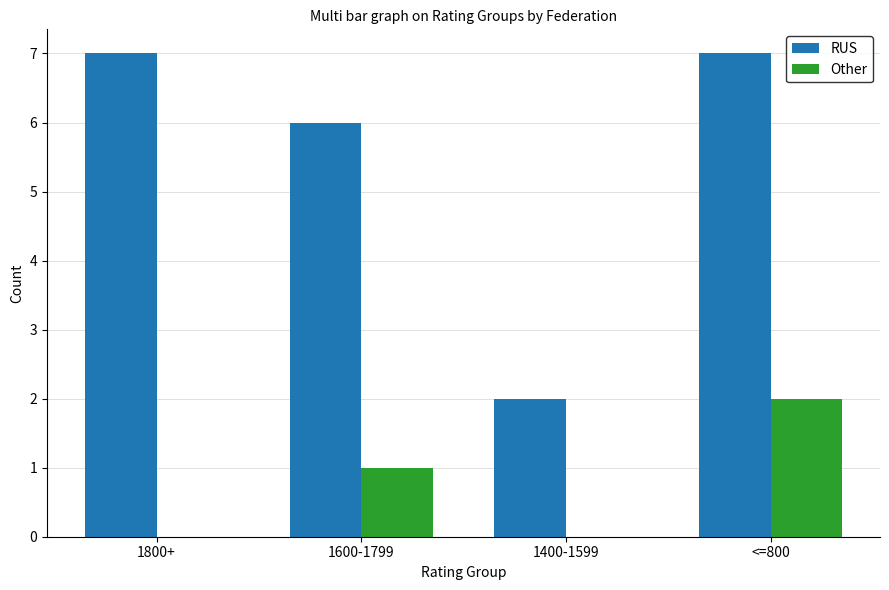

Are the bars horizontal?

No